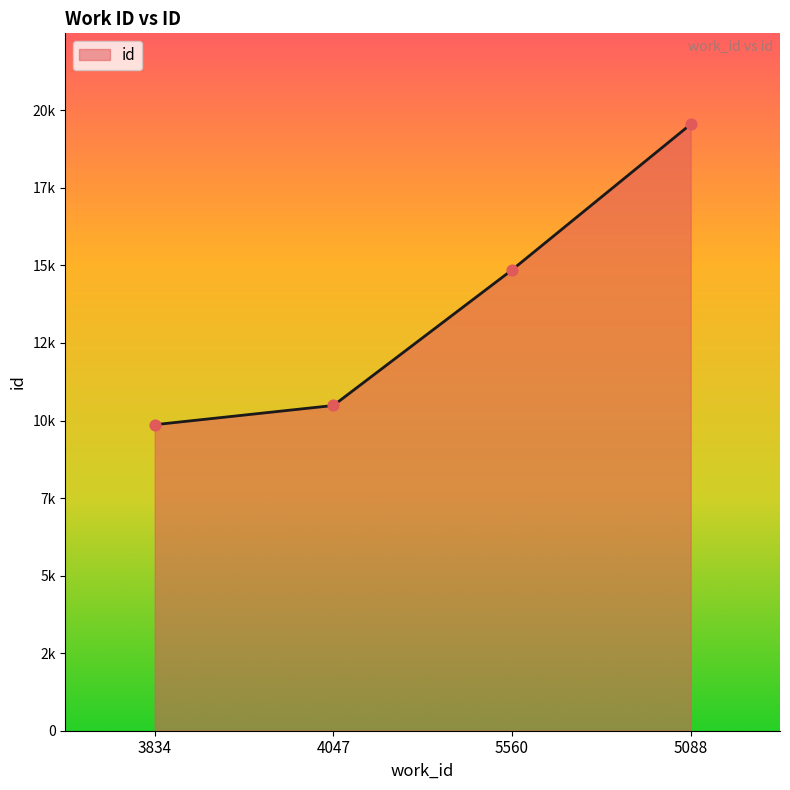

Is this an area chart (filled region under the line)?

Yes